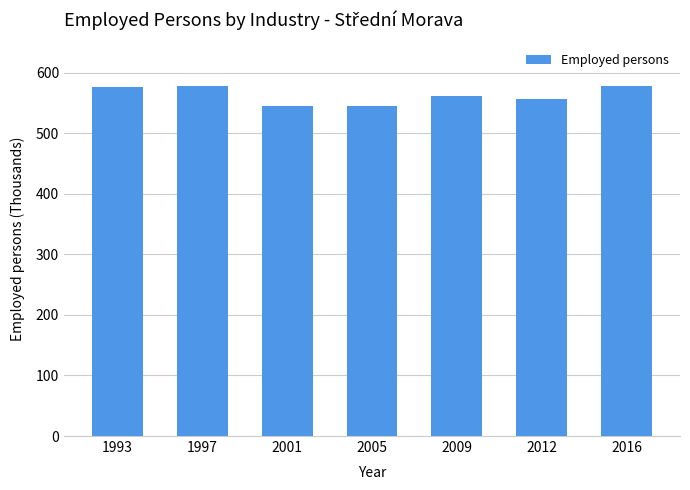

What is the difference between the maximum and minimum values?

34.1